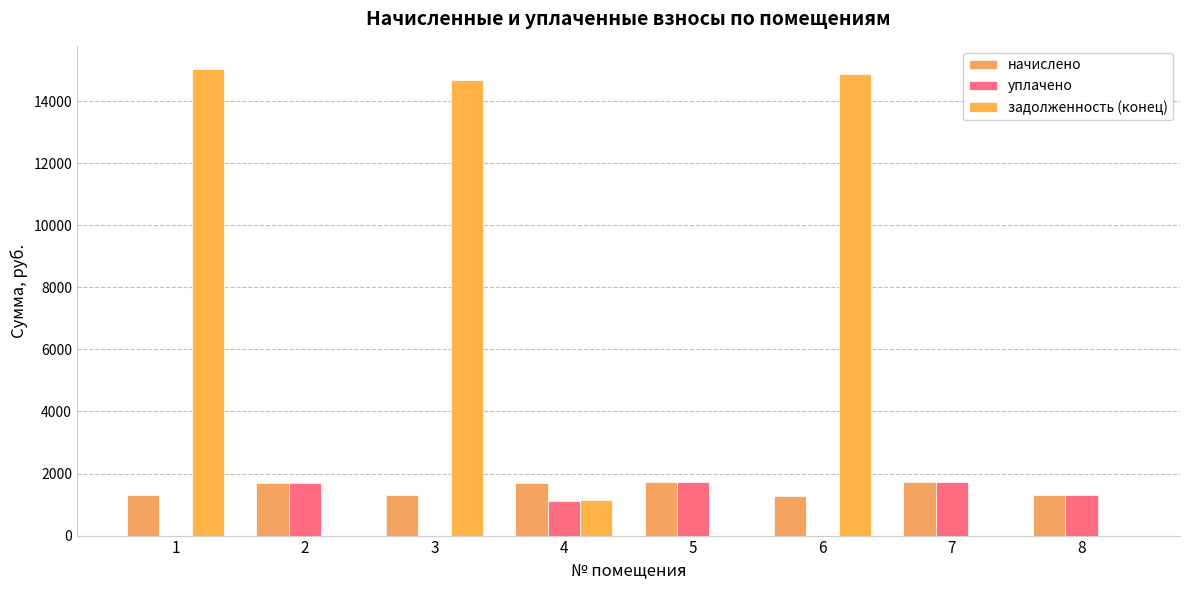

Is it true that уплачено equals -1090.0 at 3?

False